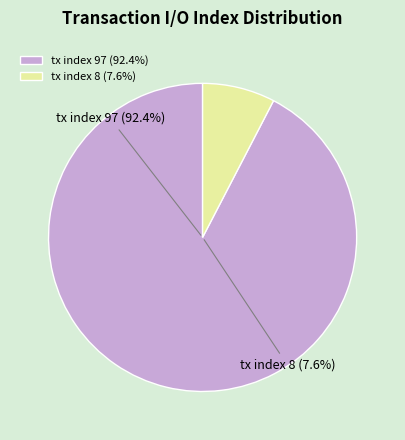

Count the number of slices in the pie.

2